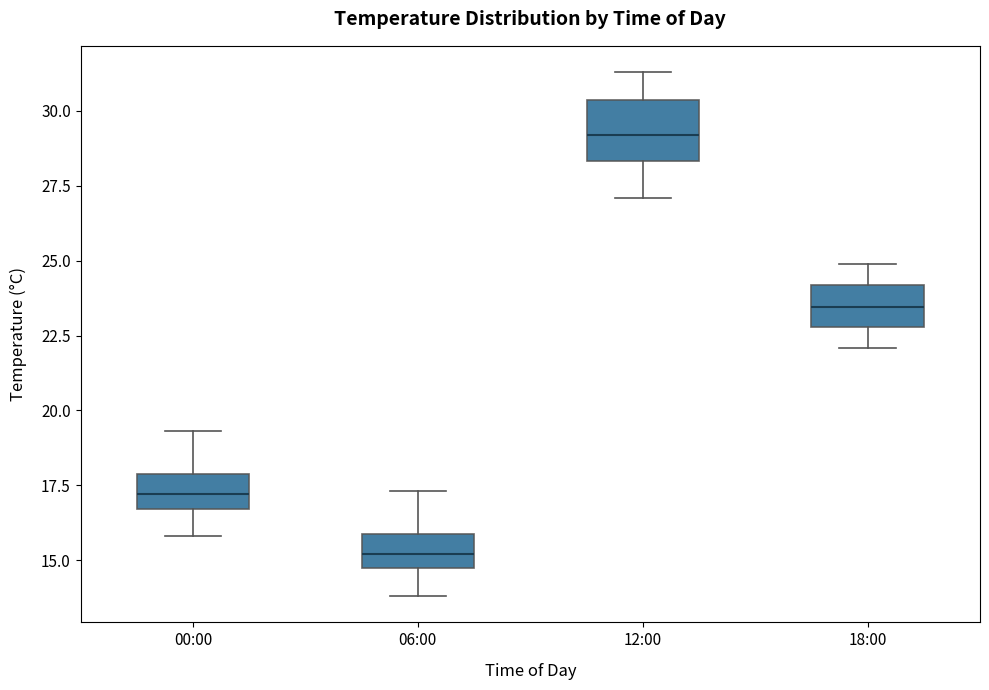

Where is the lower edge of the box for 00:00 on the y-axis? The values are not printed on the chart, so give them approximately, as read against the axis.

16.5